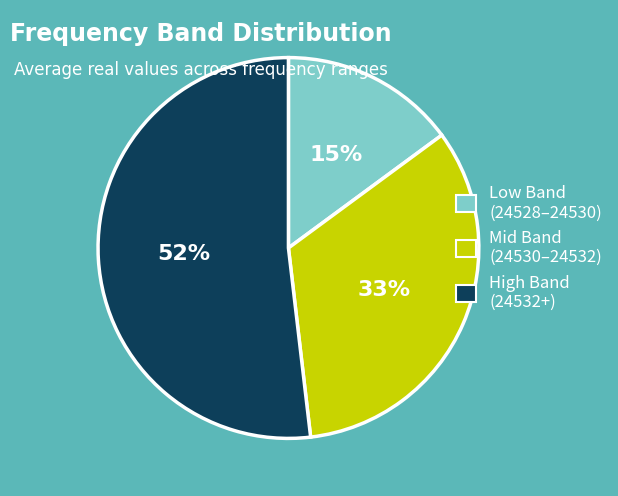

Is there a majority slice in this chart?

Yes